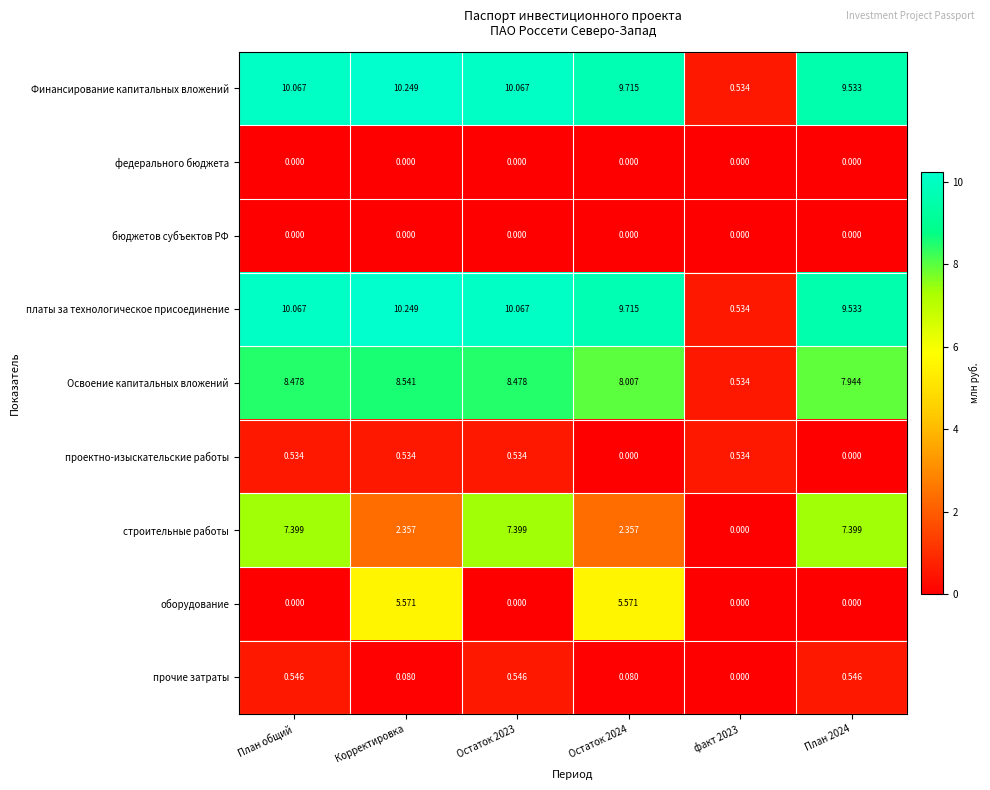

Where does the Финансирование капитальных вложений series first go above 10?

План общий